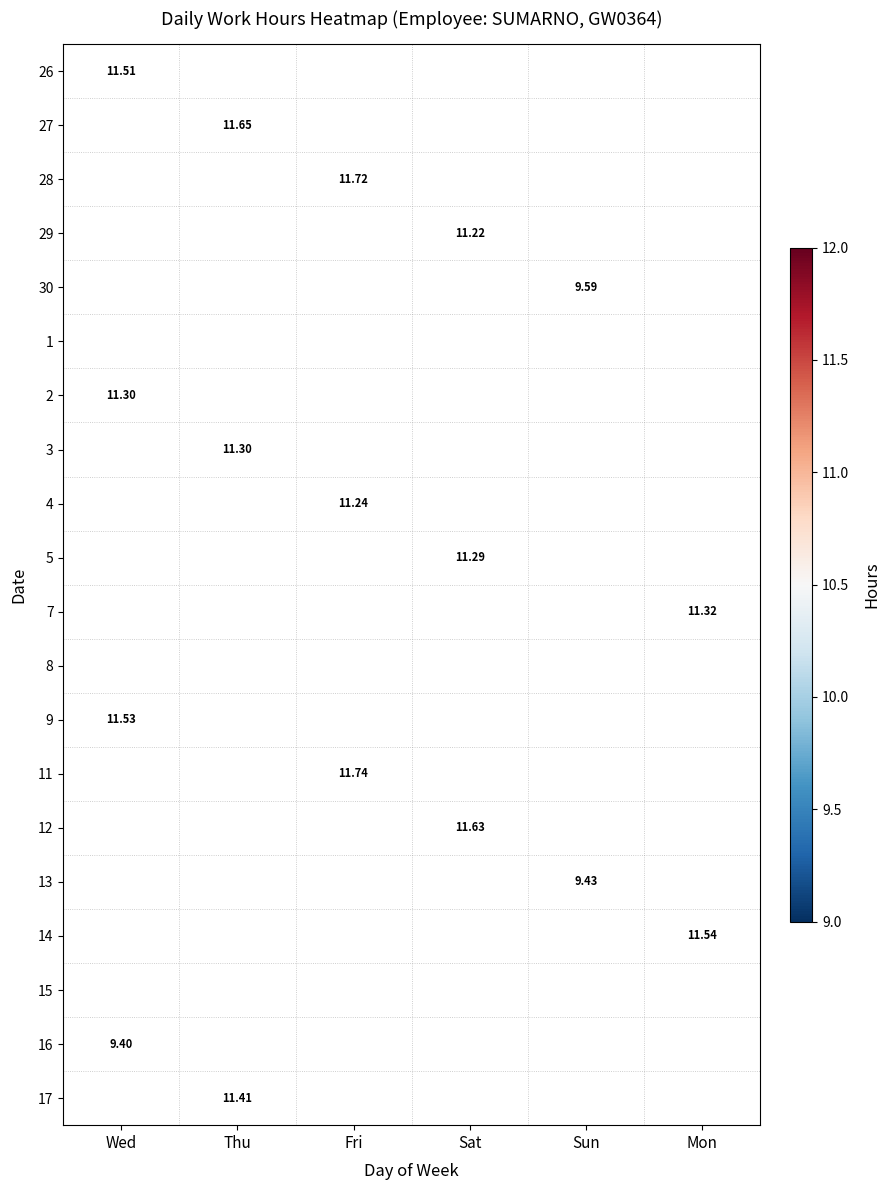

What is the minimum value shown in the chart?

9.4